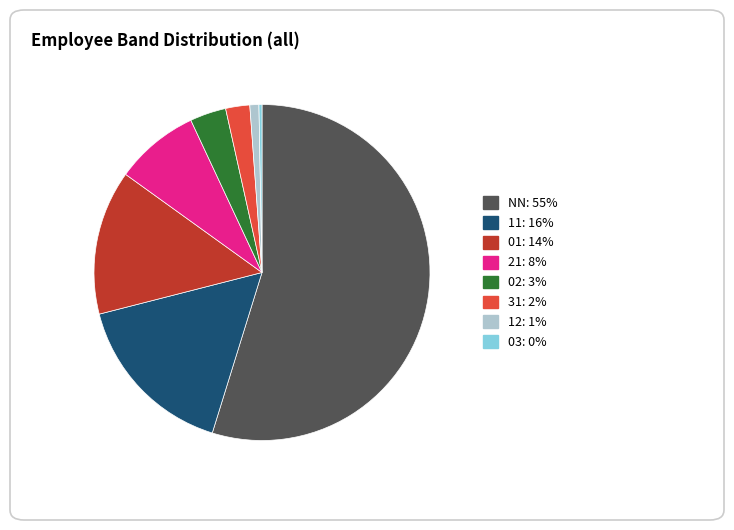

Is there a majority slice in this chart?

Yes